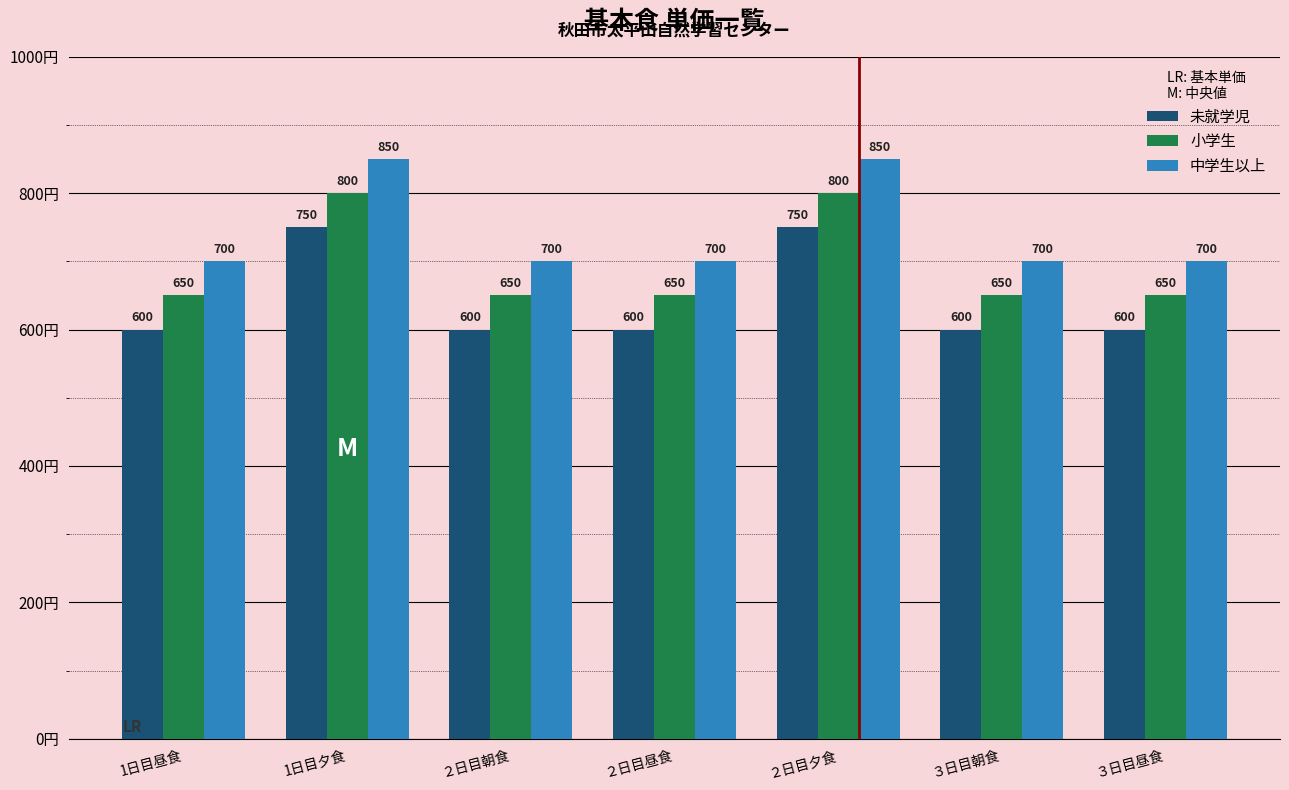

How many series are shown in this chart?

3